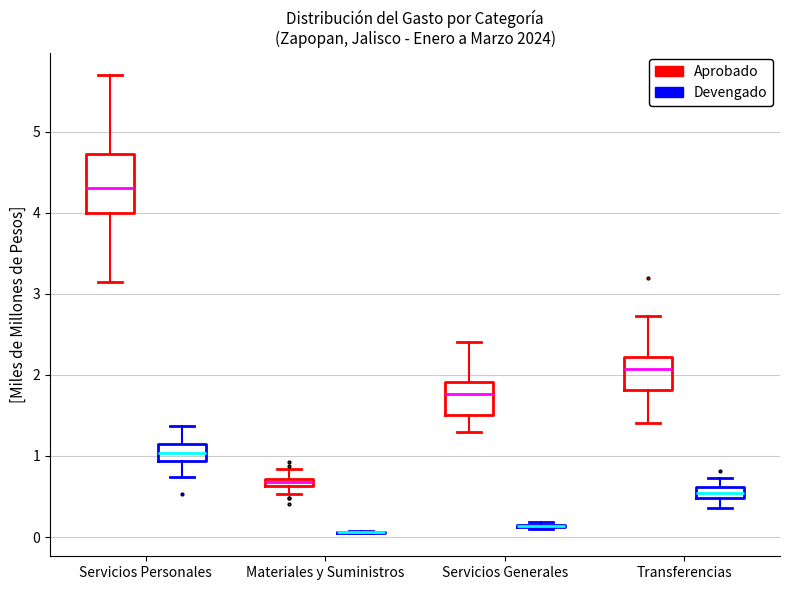

Where does the median line of the box for Servicios Generales (Aprobado) sit on the y-axis? The values are not printed on the chart, so give them approximately, as read against the axis.

1.8